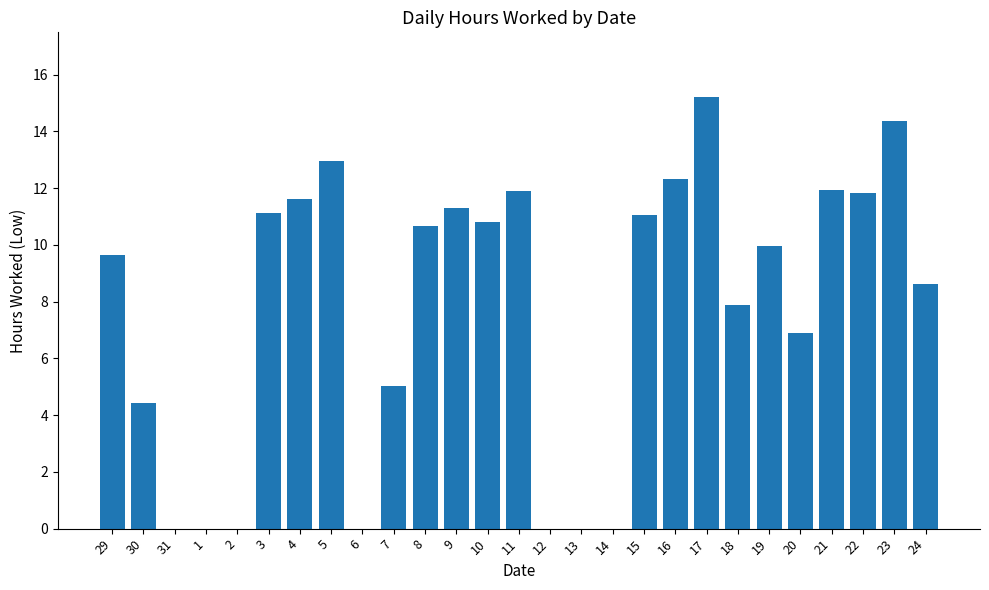

Reading left to right, extract all data points from this chart.

9.6	4.4	0.0	0.0	0.0	11.1	11.6	12.9	0.0	5.0	10.7	11.3	10.8	11.9	0.0	0.0	0.0	11.1	12.3	15.2	7.9	10.0	6.9	11.9	11.8	14.4	8.6